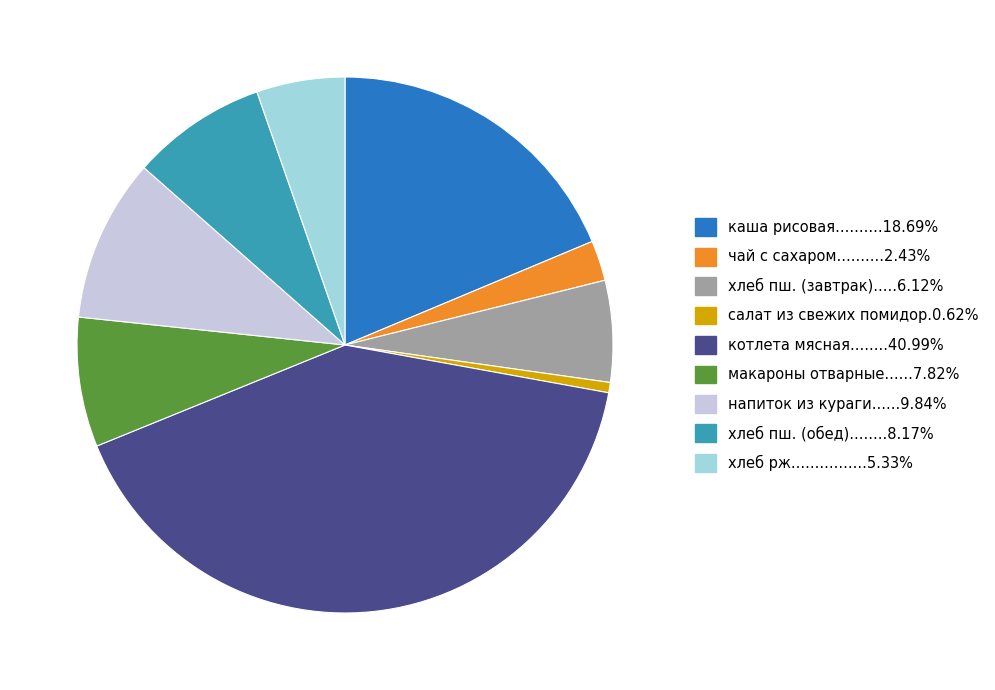

Does any single category account for the majority?

No